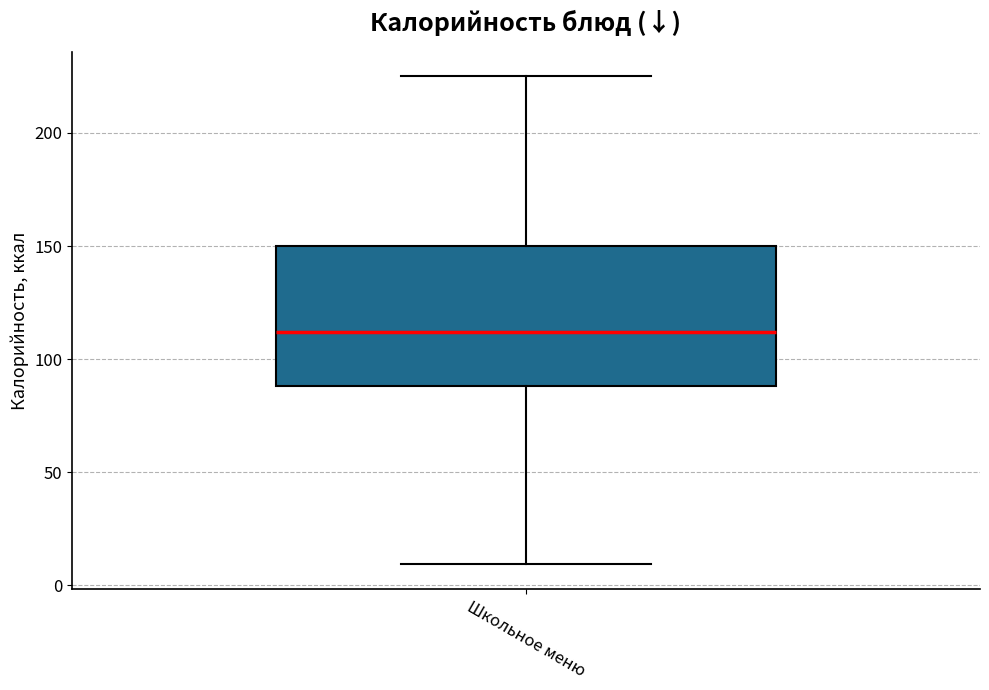

Transcribe this box plot: give where the median line is, the range the box spans, and where the two whiskers end, as read against the y-axis. The values are not printed on the chart, so give them approximately, as read against the axis.

median 110, box 90 to 150, whiskers 10 to 225